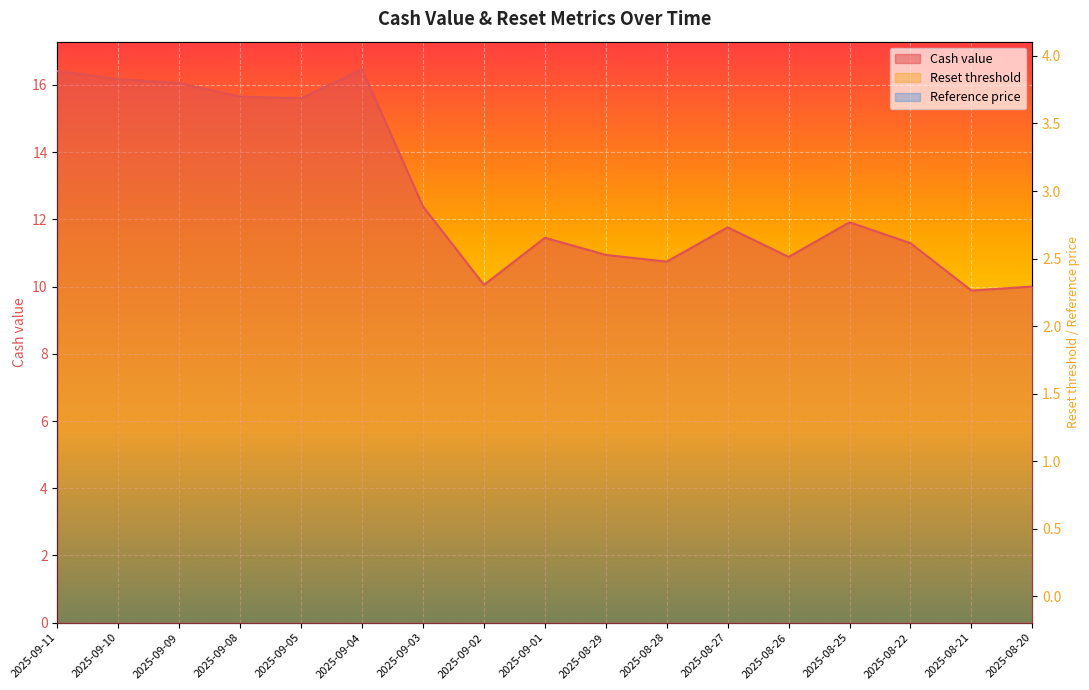

Between 2025-09-03 and 2025-09-05, which is larger?

2025-09-05